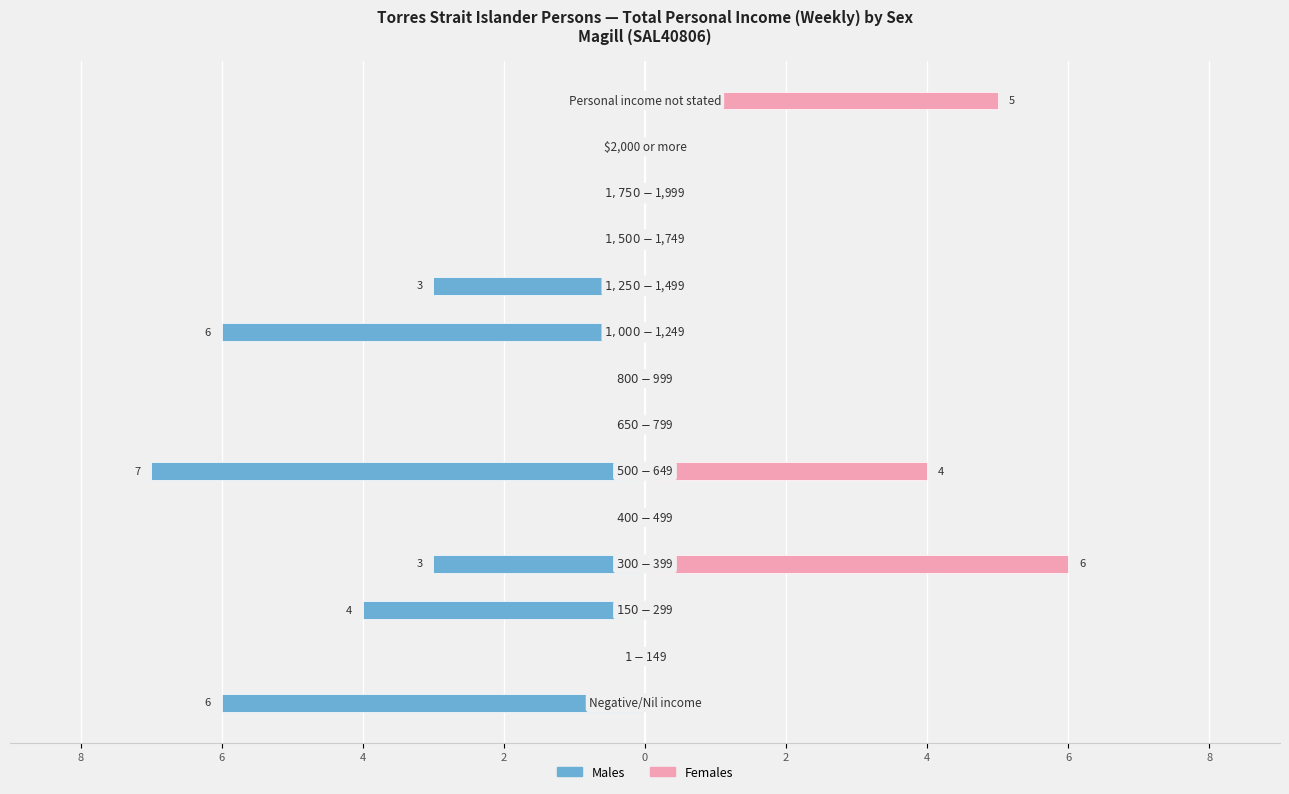

Which series changed the most between 9 and 11?

Males